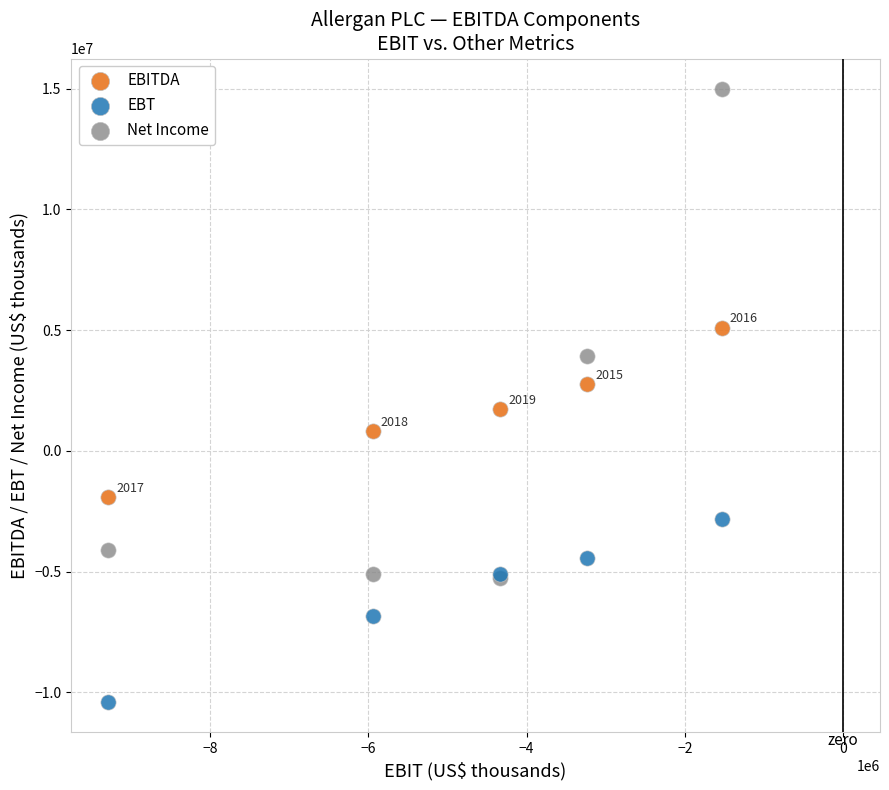

Which series reaches the minimum Y coordinate?

EBT